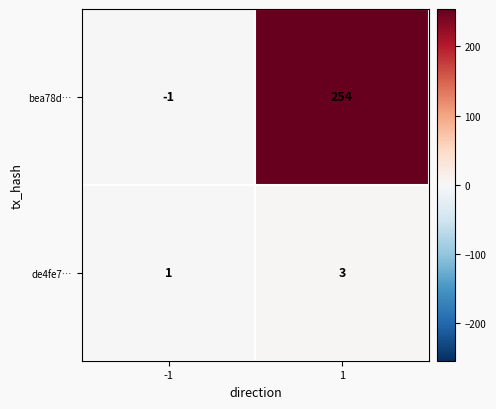

True or false: bea78d… has a value of -1 at -1.

True